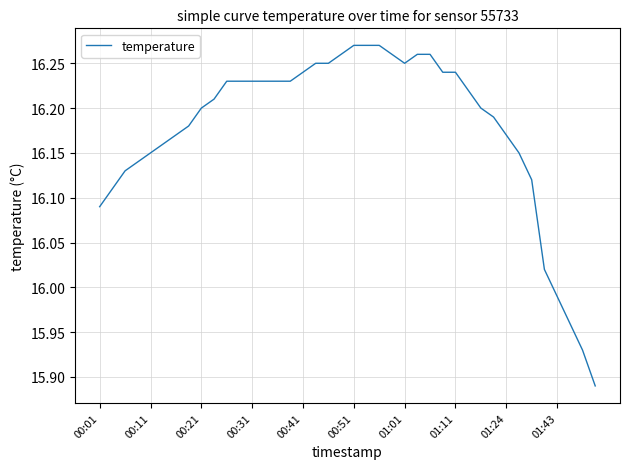

What is the difference between the maximum and minimum values?

0.4